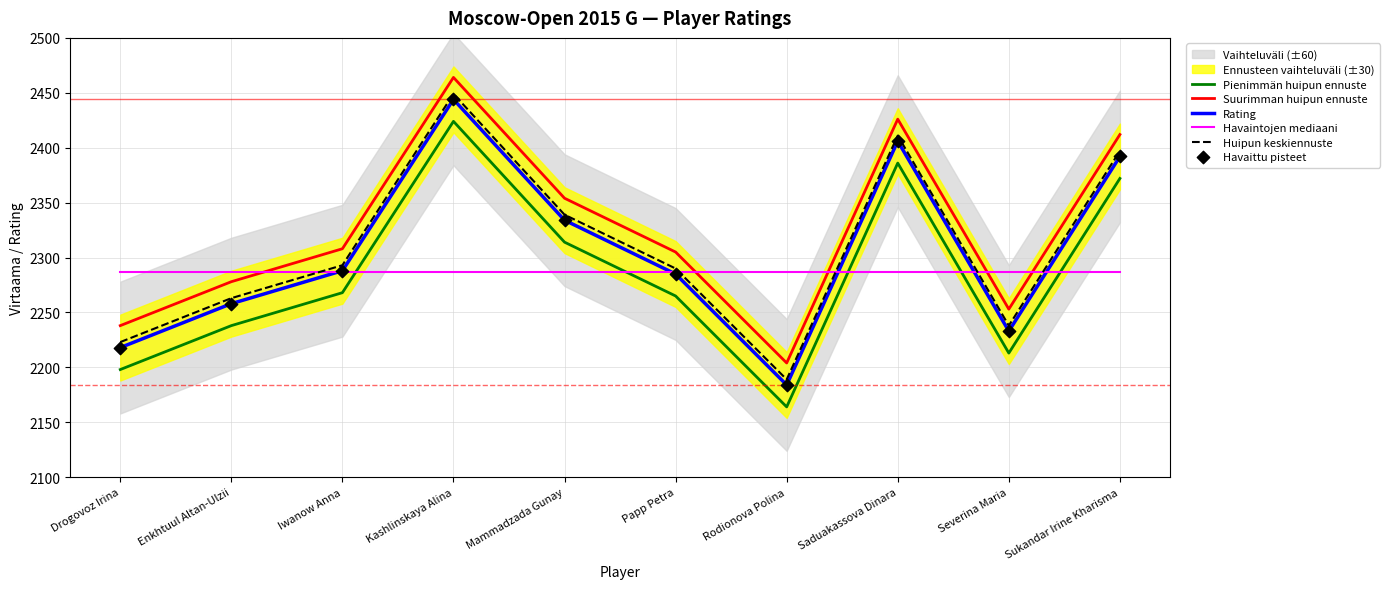

True or false: Suurimman huipun ennuste and Huipun keskiennuste intersect in this chart.

False